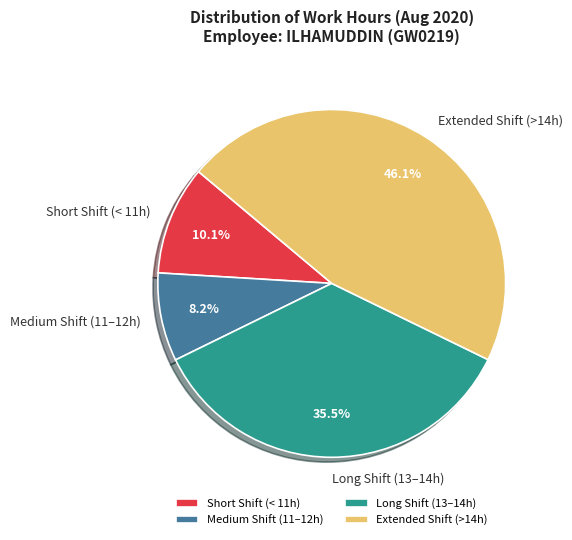

Rank the categories by value from highest to lowest.

Extended Shift (>14h), Long Shift (13–14h), Short Shift (< 11h), Medium Shift (11–12h)